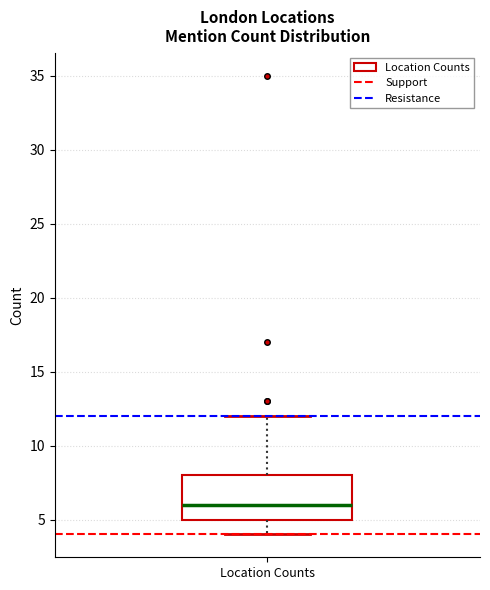

Transcribe this box plot: give where the median line is, the range the box spans, and where the two whiskers end, as read against the y-axis. The values are not printed on the chart, so give them approximately, as read against the axis.

median 6, box 5 to 8, whiskers 4 to 12